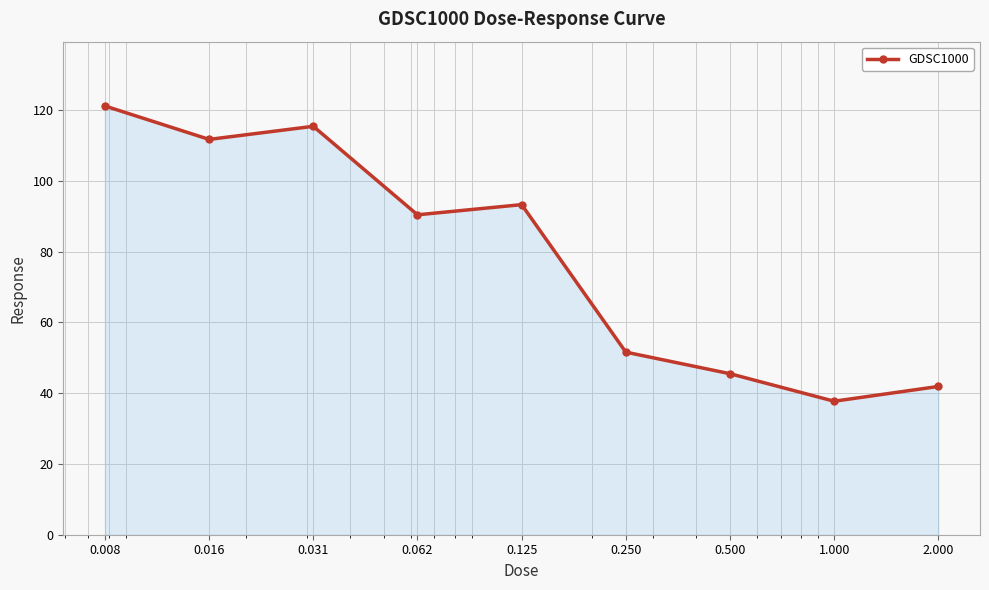

What is the value of the 6th point from the left?

51.6